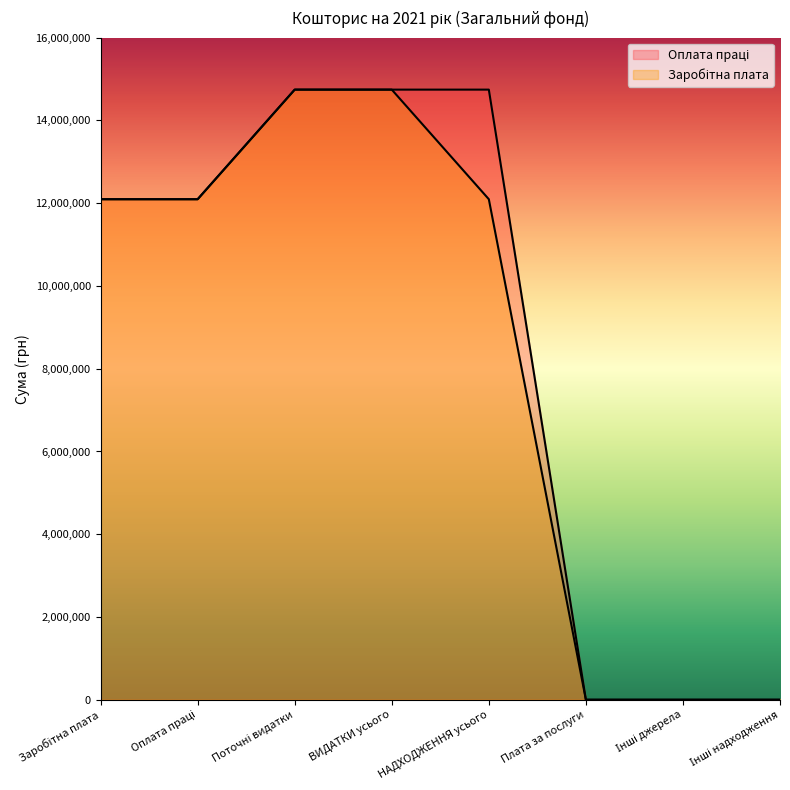

True or false: Заробітна плата has more than 1 interior local peaks.

False